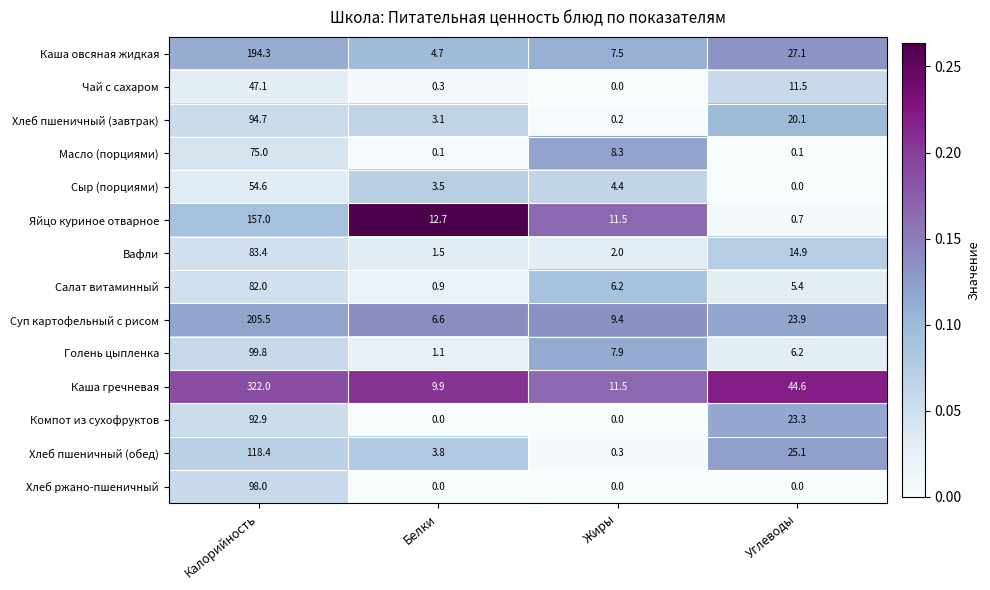

What is the maximum value shown in the chart?

322.0